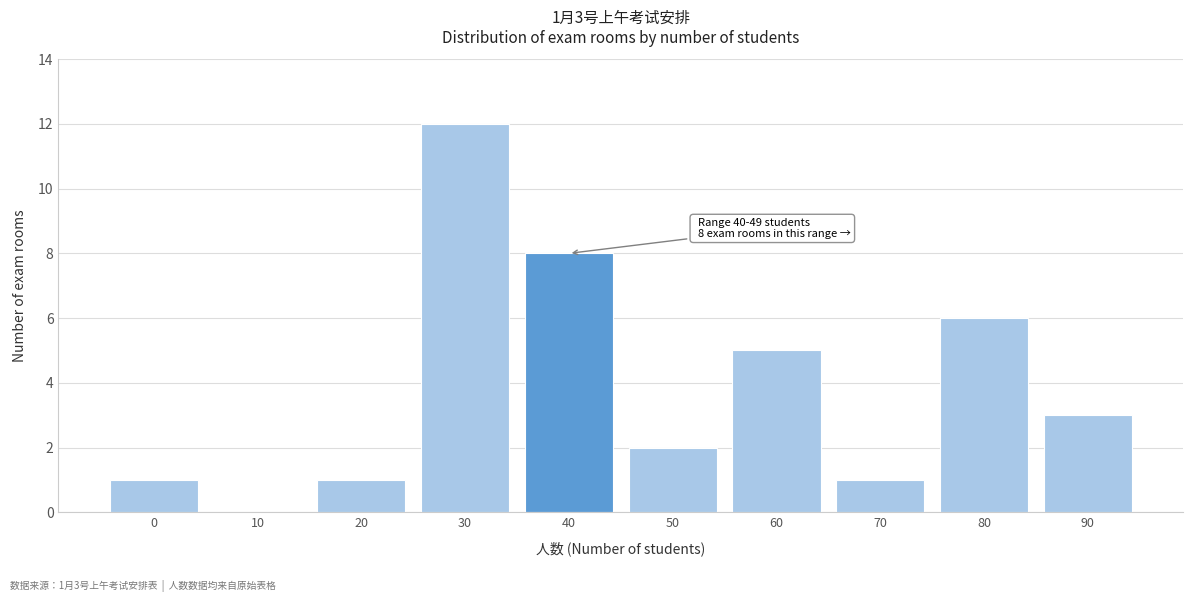

Reading left to right, list all the values displayed in this chart.

0=1	10=0	20=1	30=12	40=8	50=2	60=5	70=1	80=6	90=3